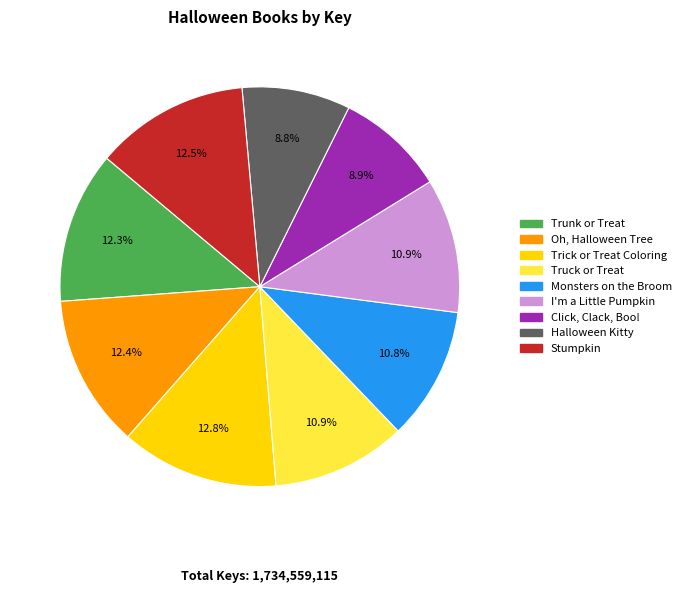

Between Truck or Treat and Trunk or Treat, which is larger?

Trunk or Treat